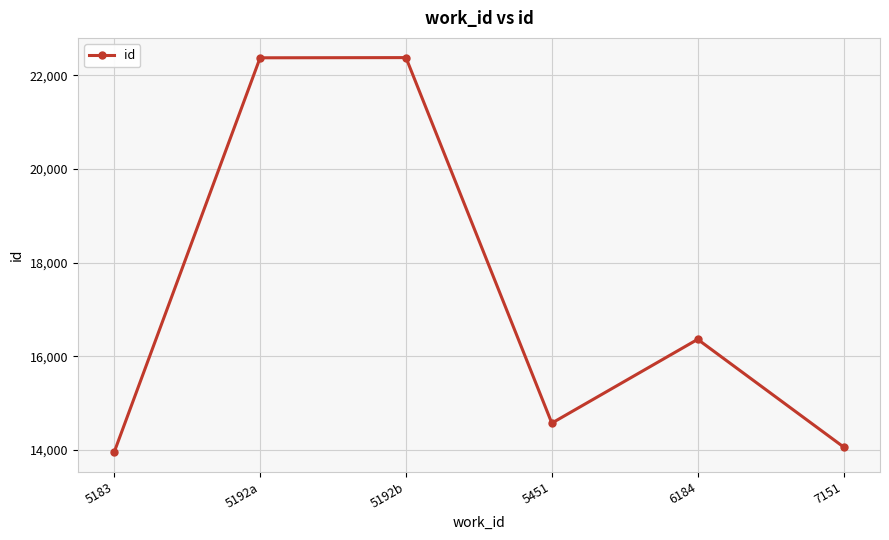

How many distinct data groups are displayed?

1